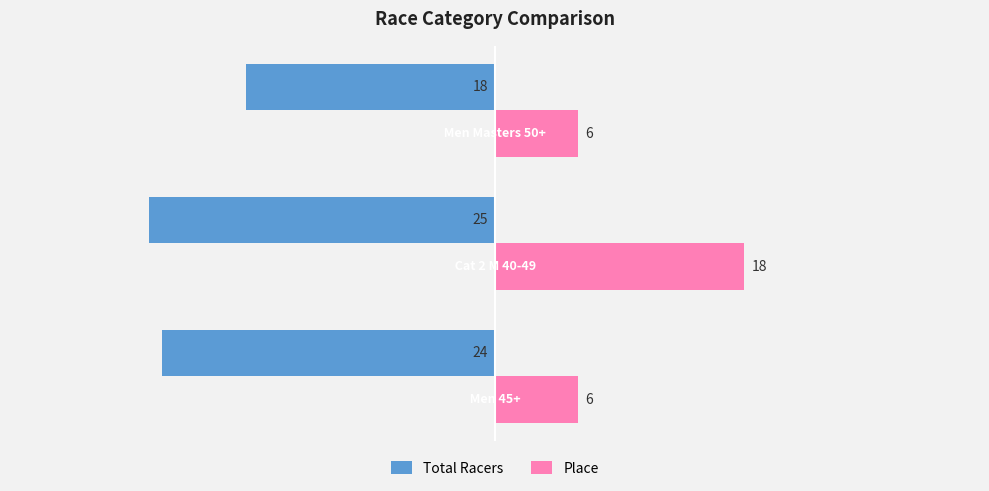

Is it true that Place equals 18 at Cat 2 M 40-49?

True